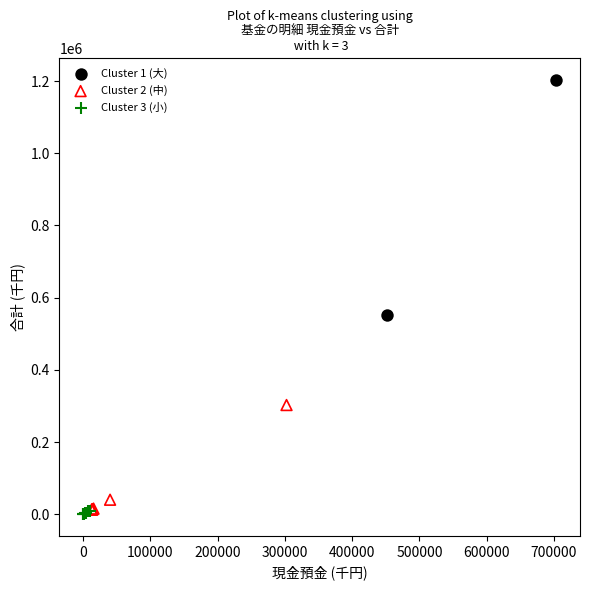

Which series has the widest spread of Y values?

Cluster 1 (大)